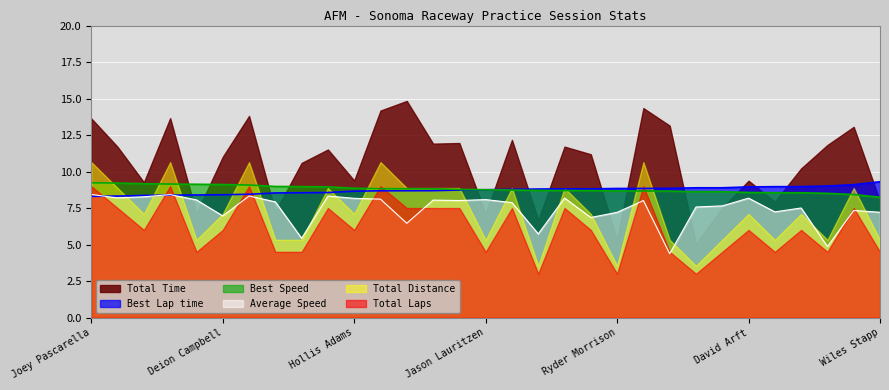

At which category is the sum across all series the highest?

Joey Pascarella